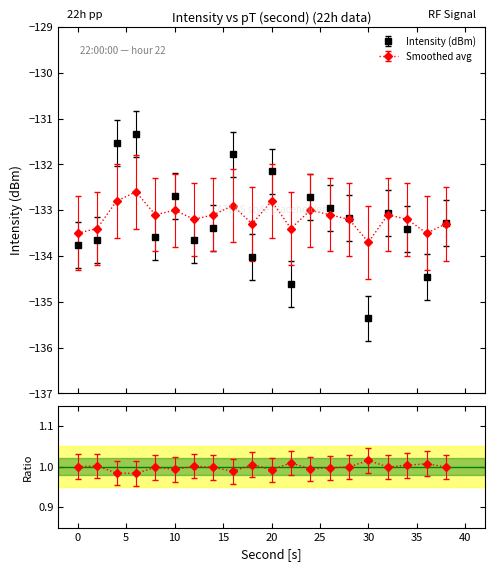

What is the value of the smoothed point at the 6th from the left?

-133.0